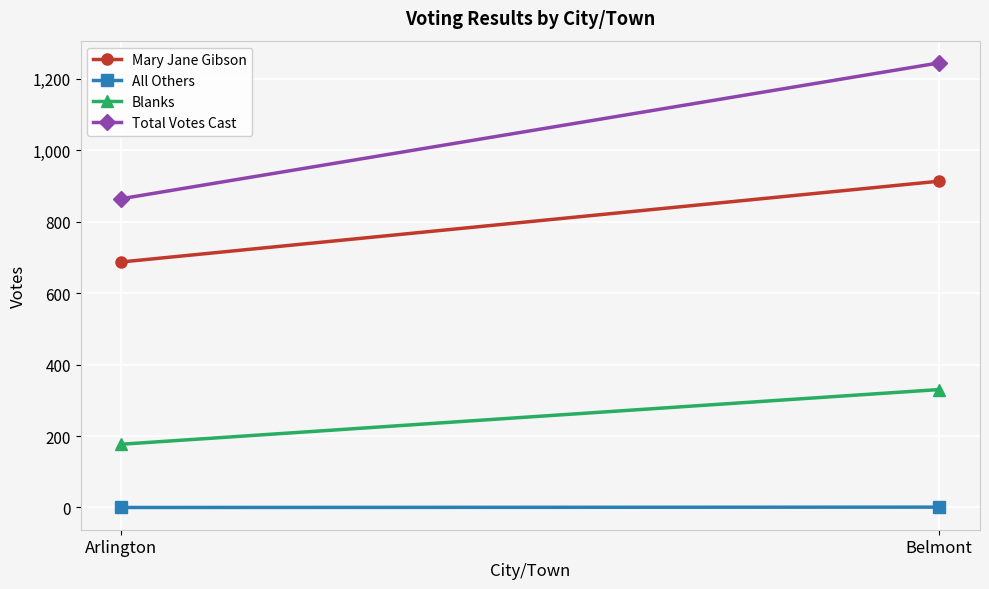

Reading left to right, list all the values displayed in this chart.

Mary Jane Gibson: Arlington=687	Belmont=913
All Others: Arlington=0	Belmont=1
Blanks: Arlington=177	Belmont=330
Total Votes Cast: Arlington=864	Belmont=1244